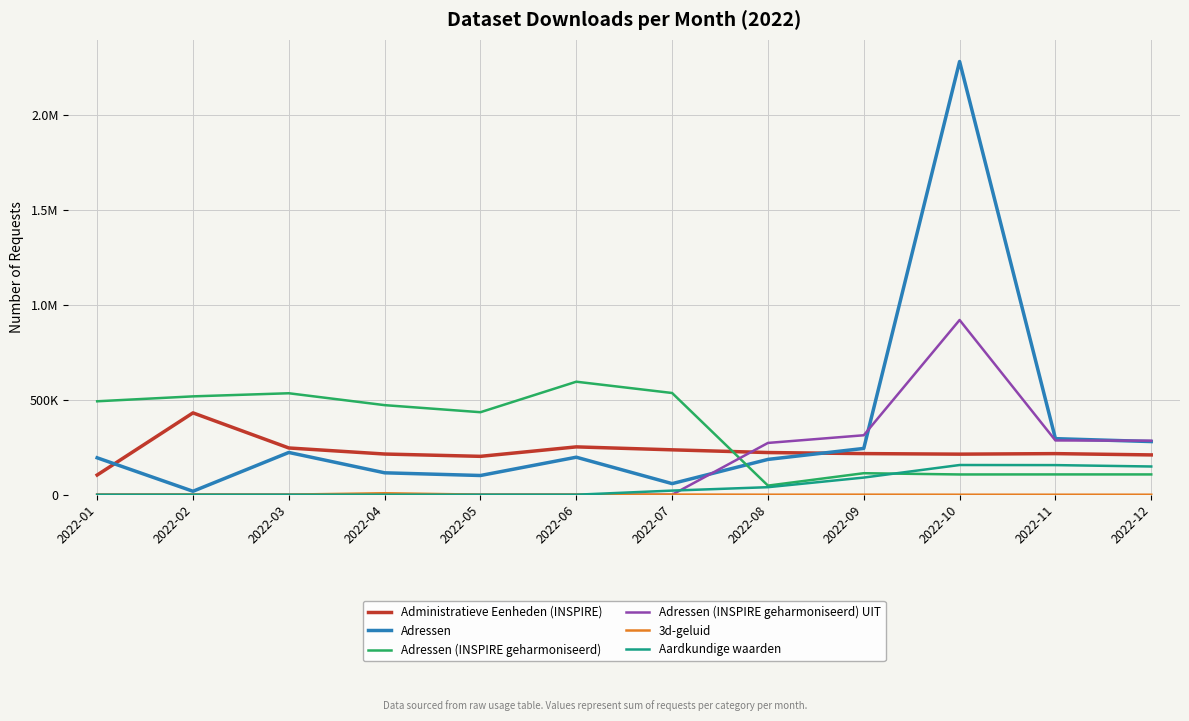

Does the chart have visible grid lines?

Yes